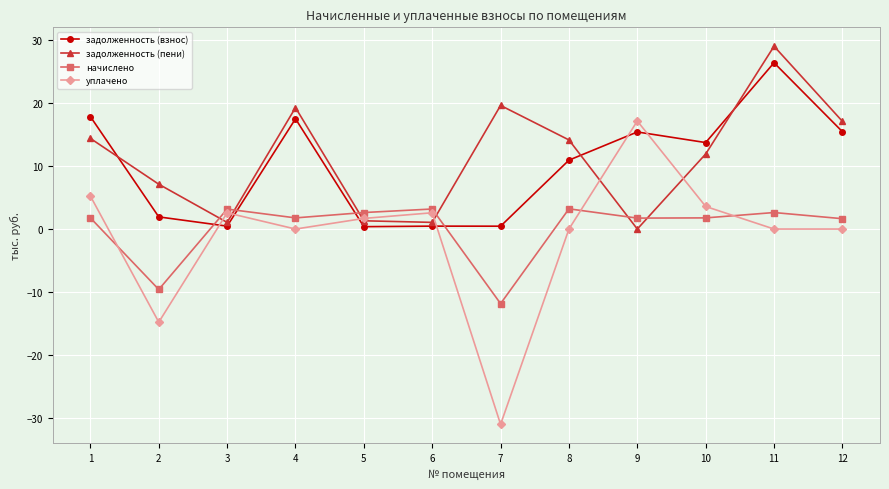

What are all the series names shown in the legend?

задолженность (взнос), задолженность (пени), начислено, уплачено